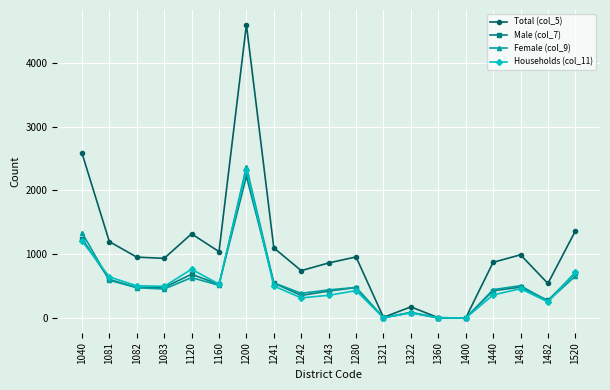

Is it true that Female (col_9) equals 634 at 1120?

True